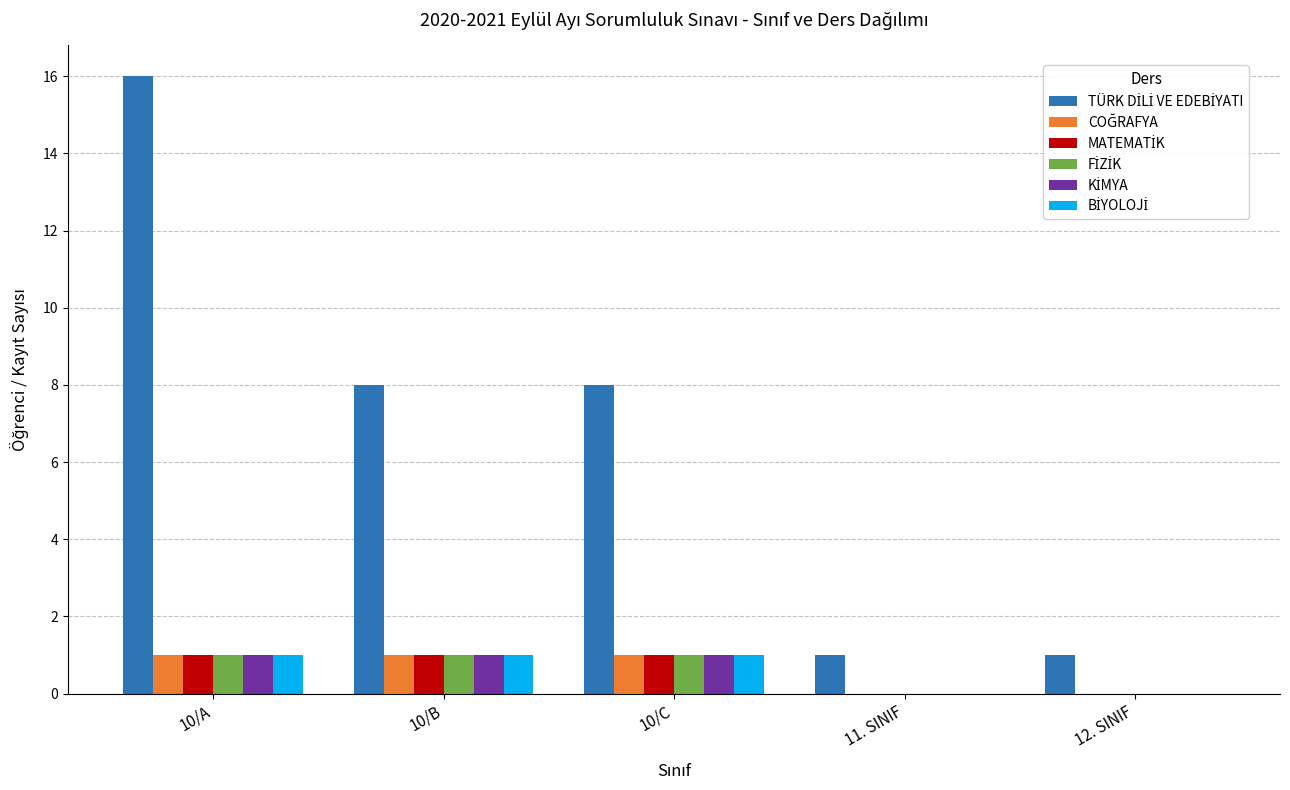

Which category has the highest value across all series?

10/A